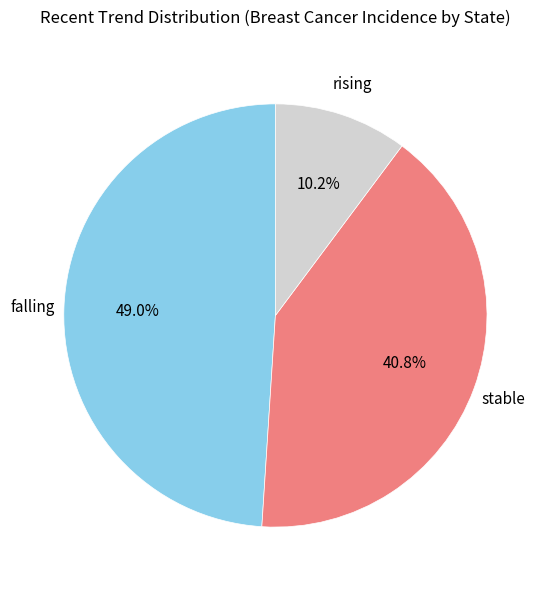

Is there a majority slice in this chart?

No